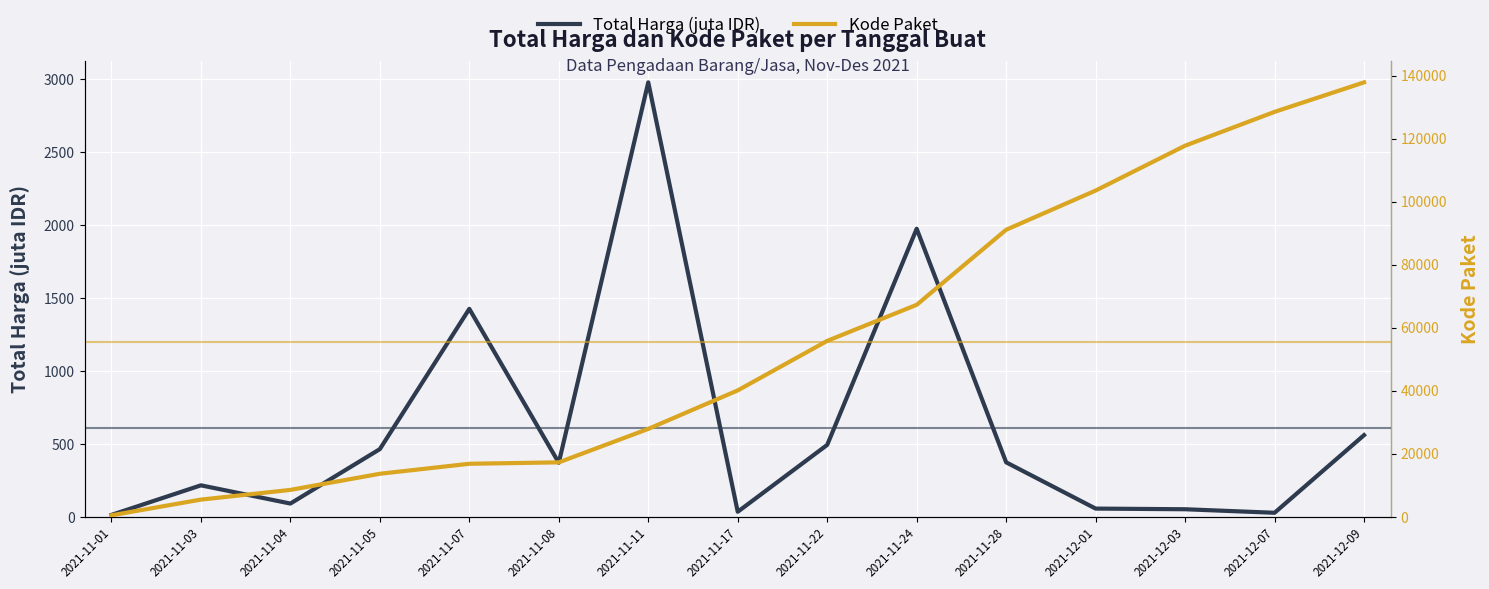

What is the approximate value of Total Harga (juta IDR) at 2021-12-09?

560.0